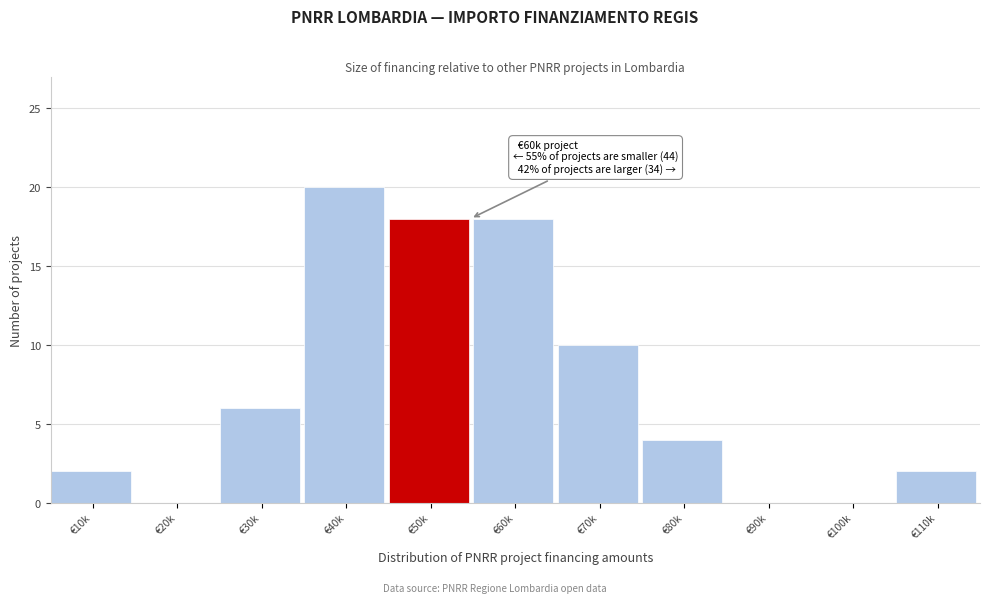

Reading left to right, extract all data points from this chart.

€10k=2	€20k=0	€30k=6	€40k=20	€50k=18	€60k=18	€70k=10	€80k=4	€90k=0	€100k=0	€110k=2